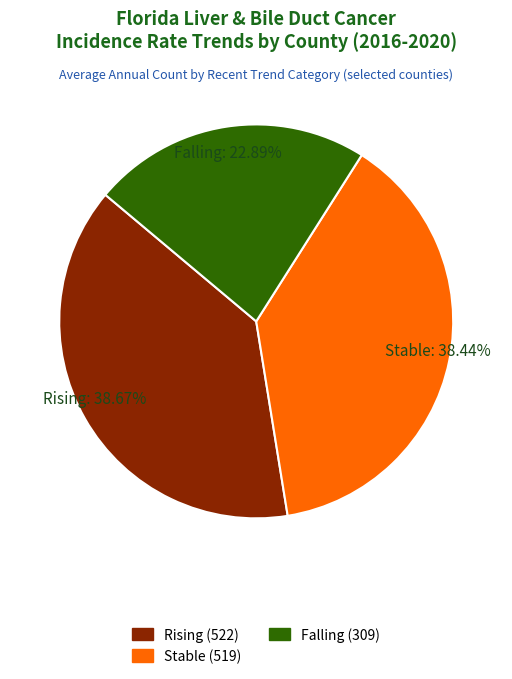

To the nearest percent, what is the average slice percentage?

33%